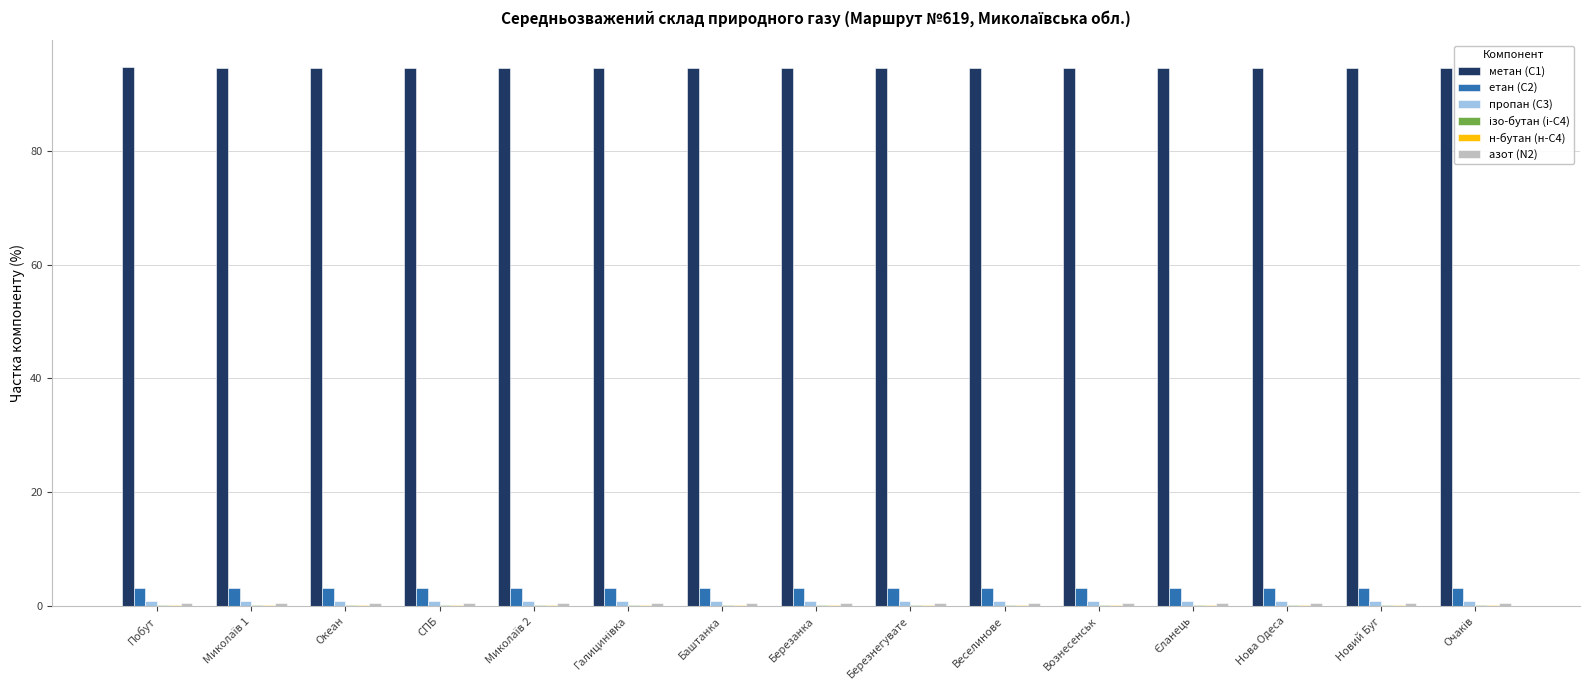

What is the maximum value for метан (С1)?

94.6